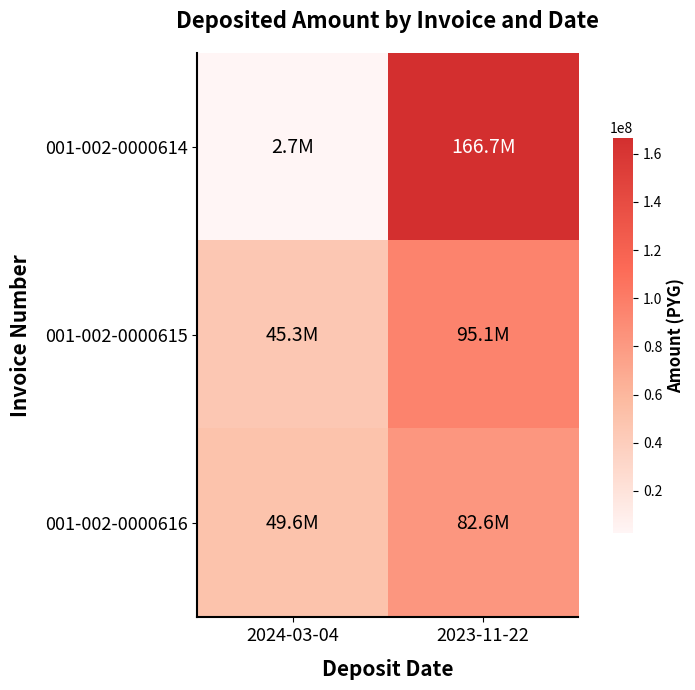

At how many categories does at least one series exceed 61968679?

1